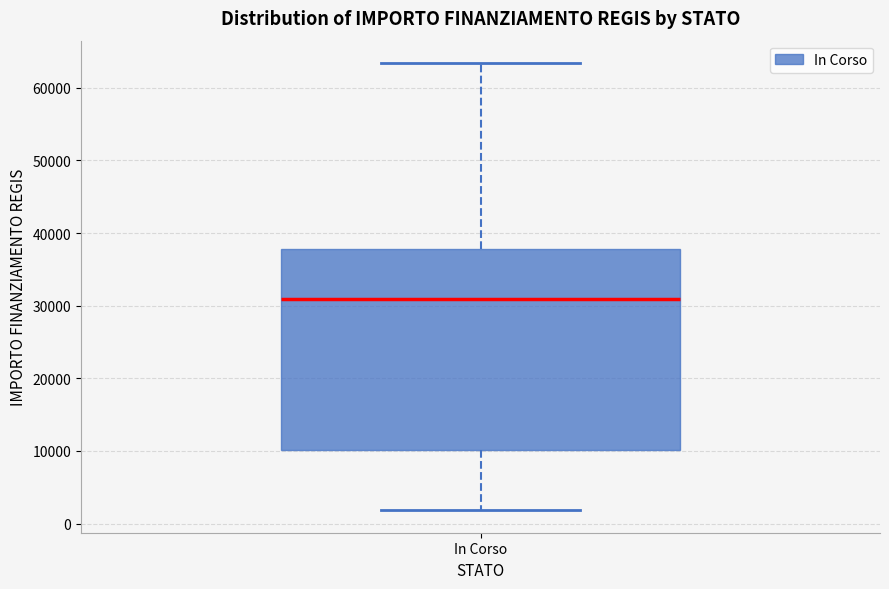

Transcribe this box plot: give where the median line is, the range the box spans, and where the two whiskers end, as read against the y-axis. The values are not printed on the chart, so give them approximately, as read against the axis.

median 31000, box 10000 to 38000, whiskers 2000 to 63000